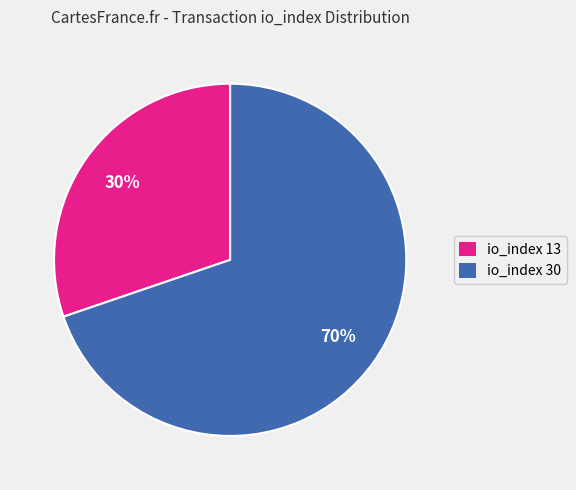

Approximately how many times larger is the value at io_index 13 compared to io_index 30?

0.4